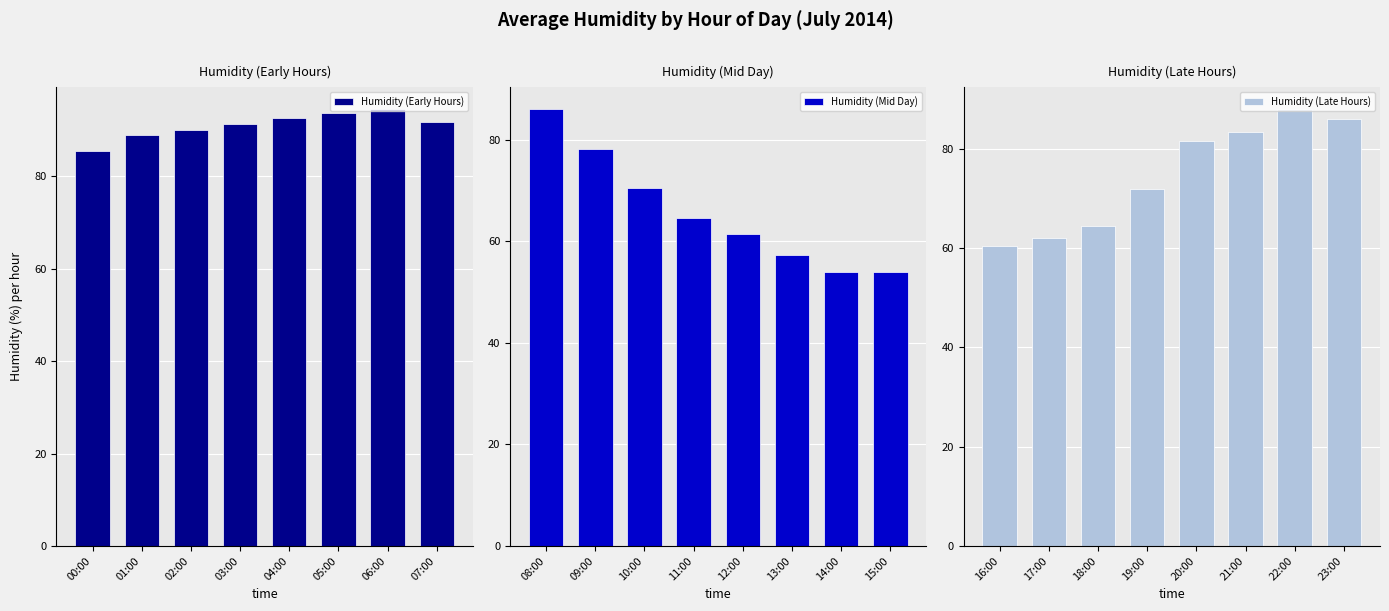

The Humidity (Early Hours) series shows 85.5 at 00:00. True or false?

True